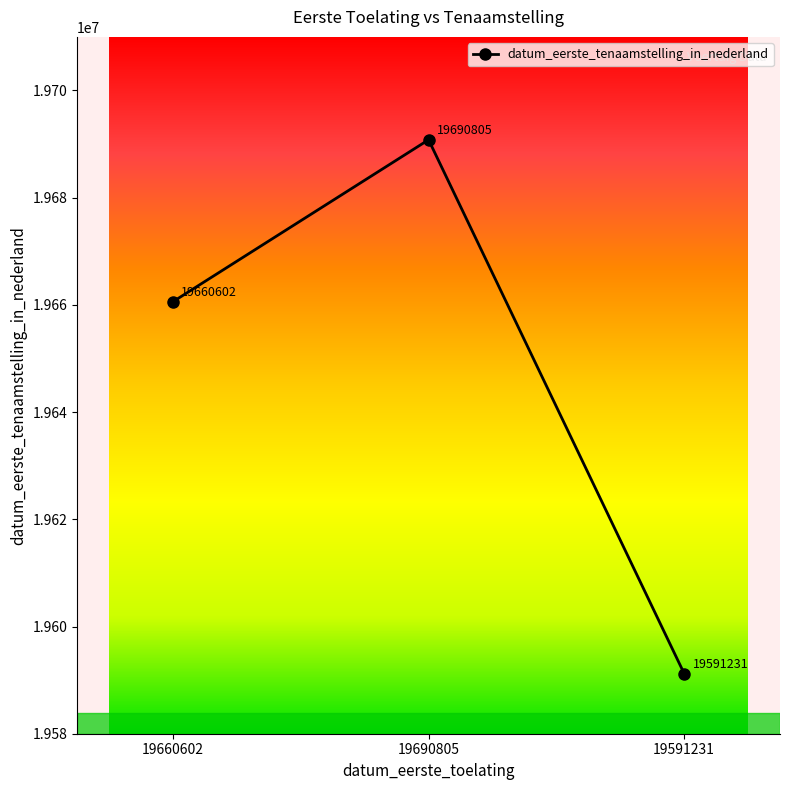

Which label corresponds to the smallest value in the chart?

19591231